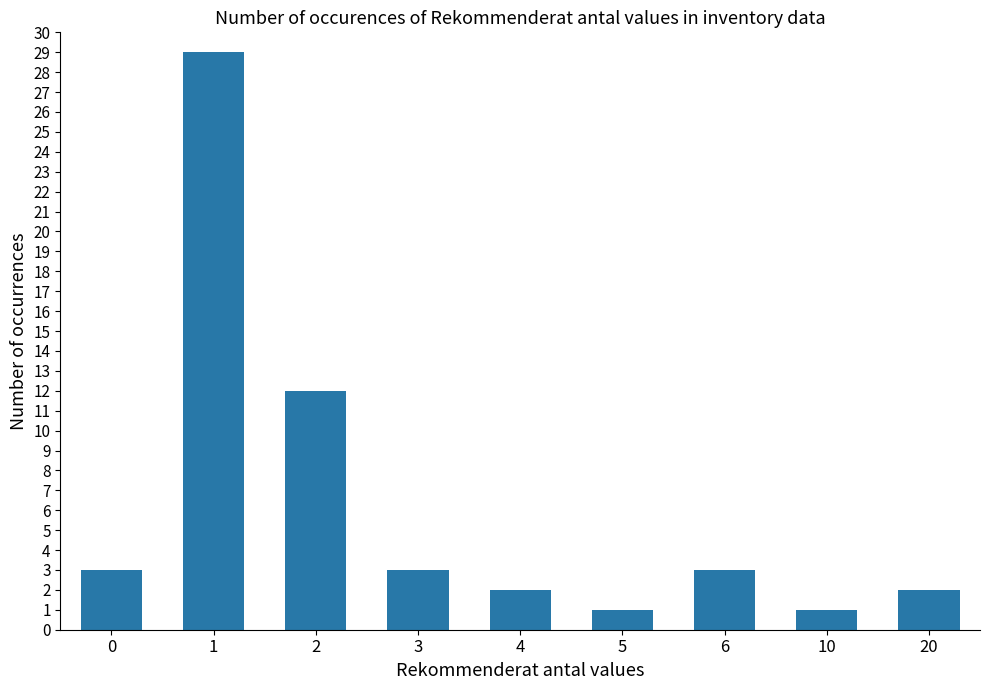

What is the difference between the second highest and second lowest values?

11